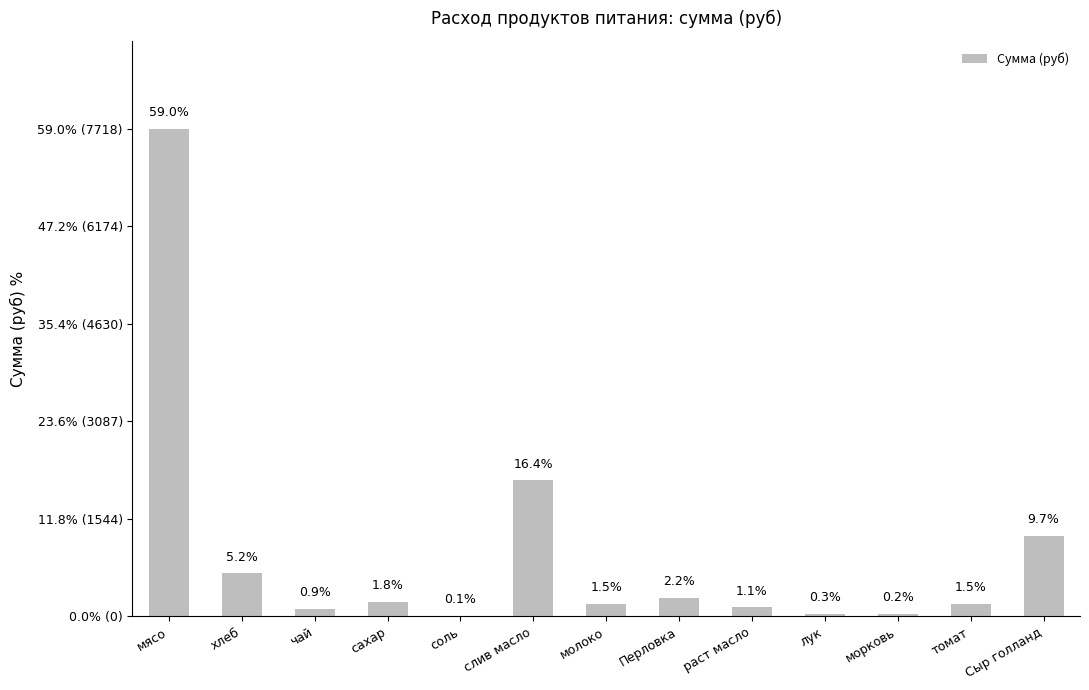

What is the sum of the values at Перловка and морковь?

324.6